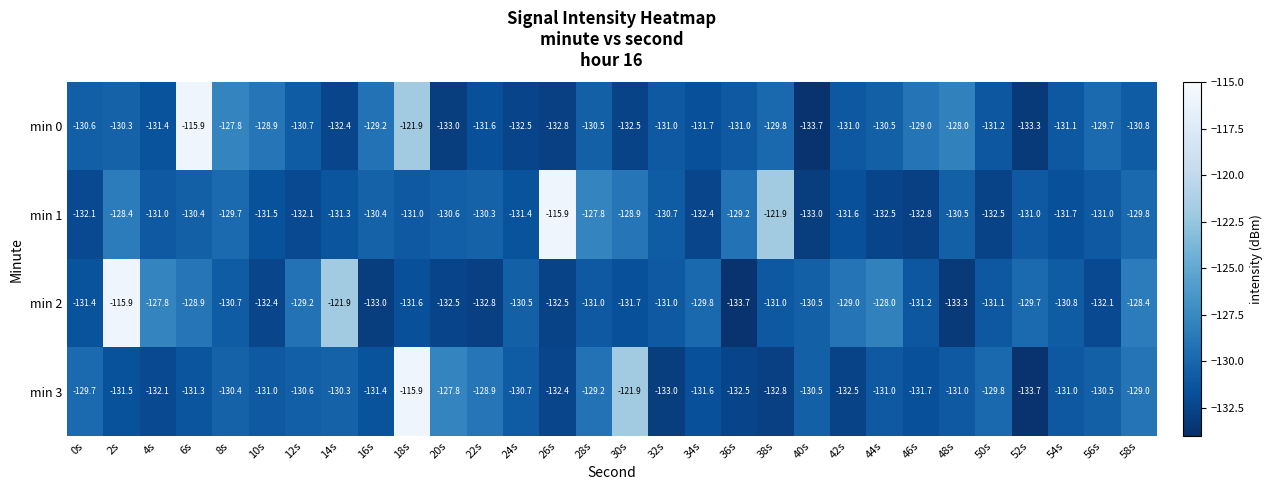

What is the sum of the min 1 values at 16s and 28s?

-258.2